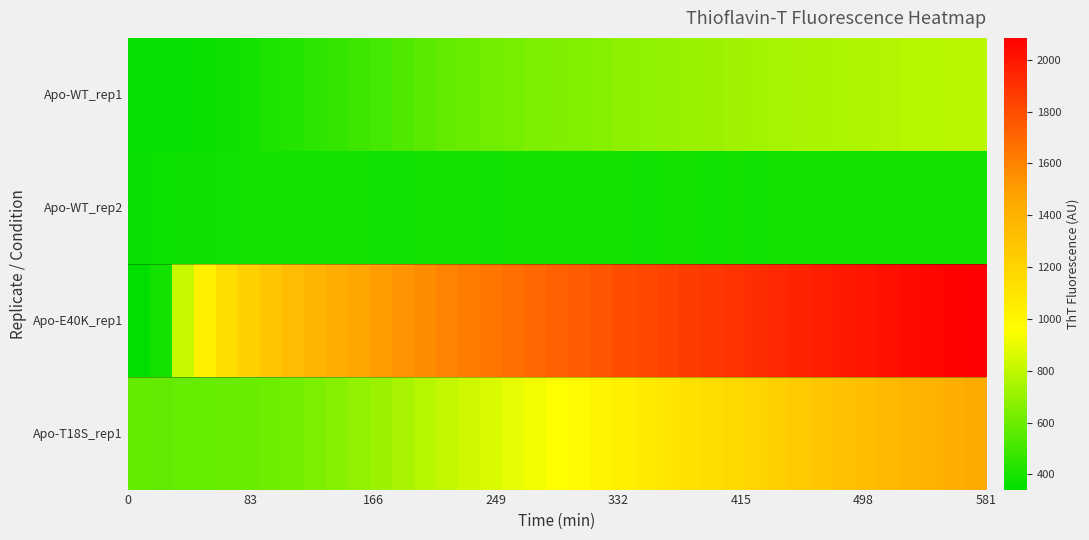

Which series has the largest range (max minus min)?

Apo-E40K_rep1